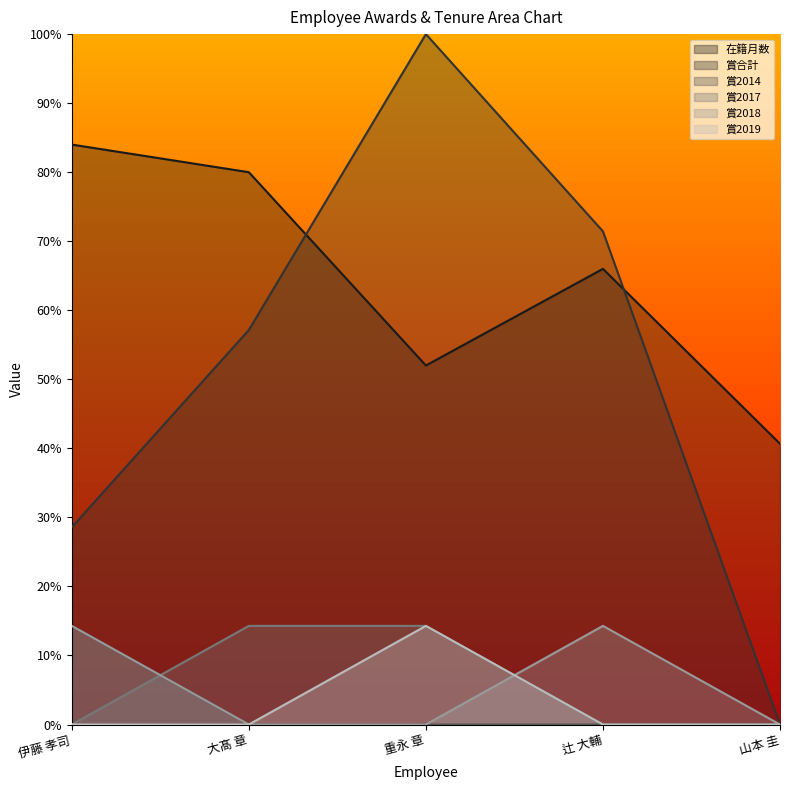

How many lines are shown in the chart?

6